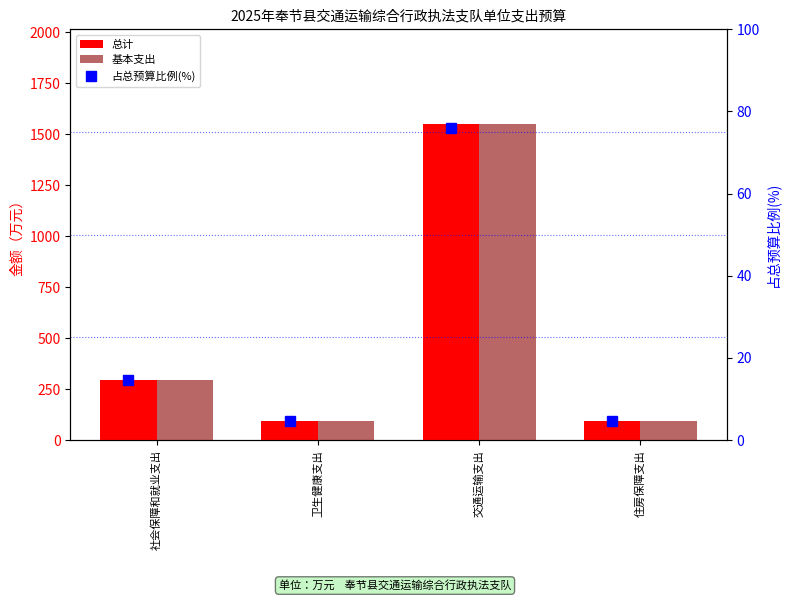

What is the minimum value shown in the chart?

4.7